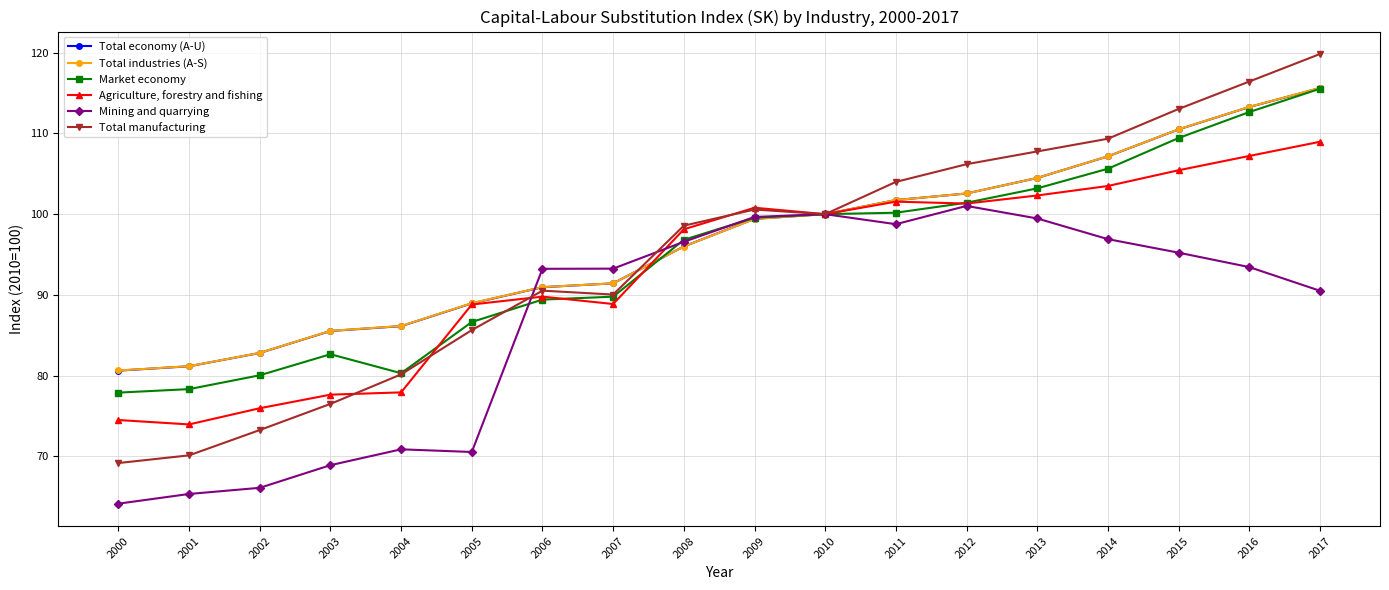

Is it true that Total industries (A-S) equals 85.5 at 2003?

True